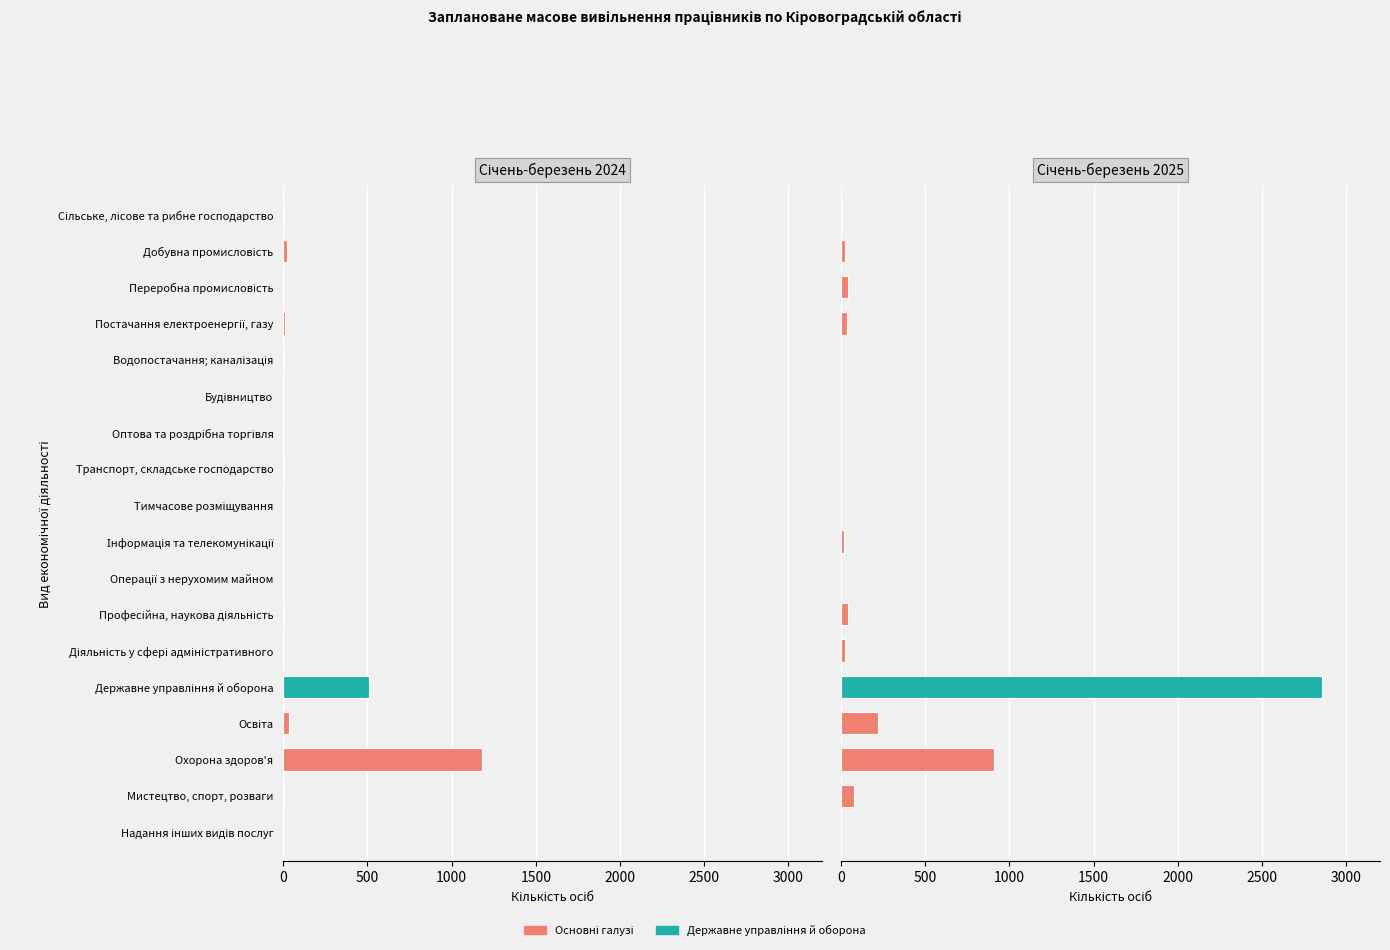

How many bars are there in each group?

2